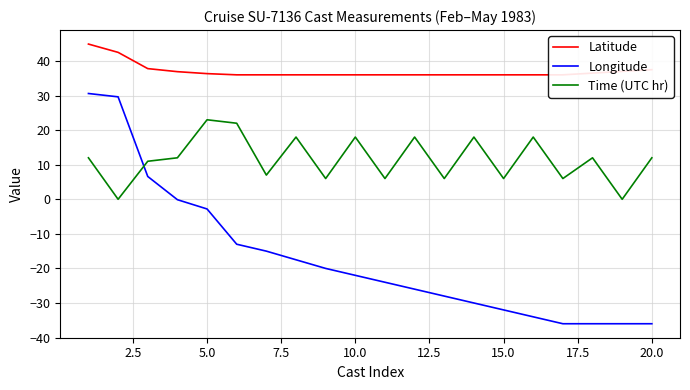

List the series in order of their overall mean, lowest first.

Longitude, Time (UTC hr), Latitude